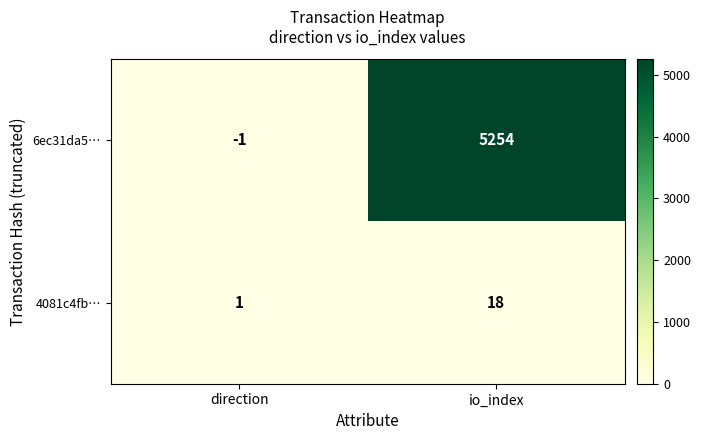

Where is 4081c4fb… nearest to the value 9?

direction